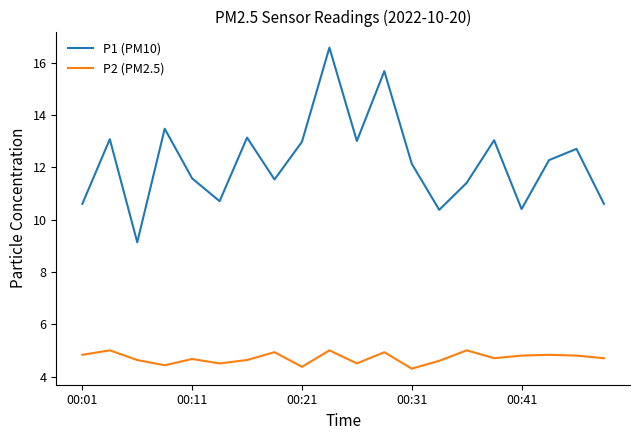

What is the lowest value of the P2 (PM2.5) series?

4.3